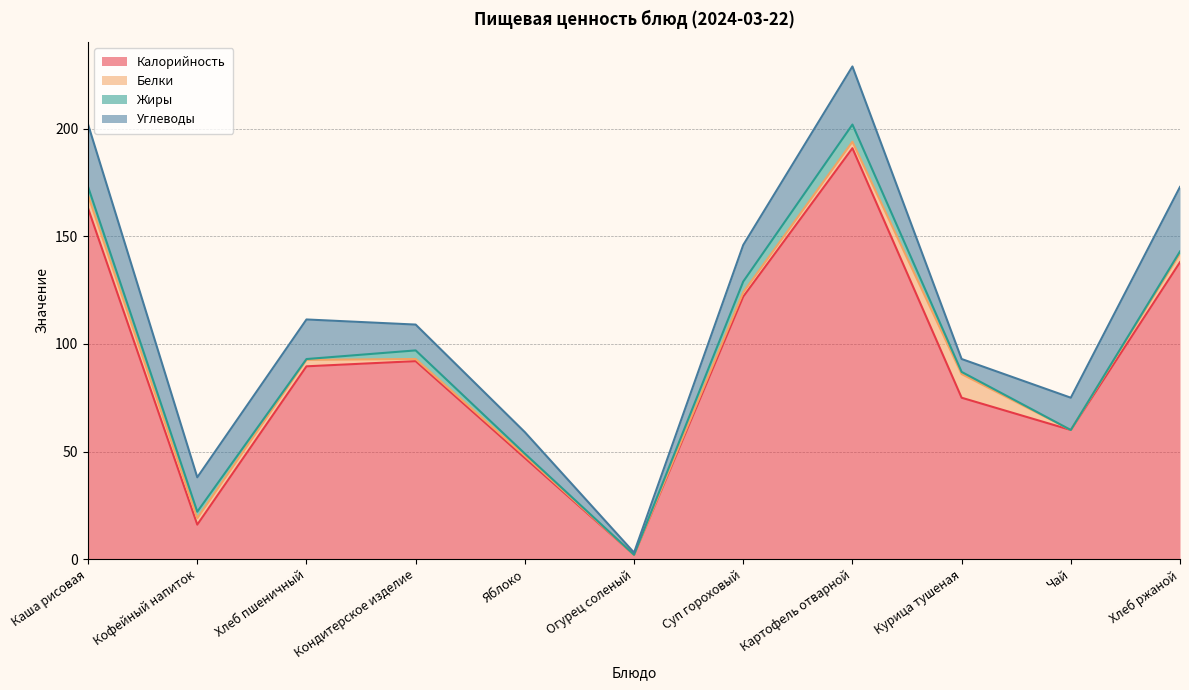

What position from the left is Кондитерское изделие?

4